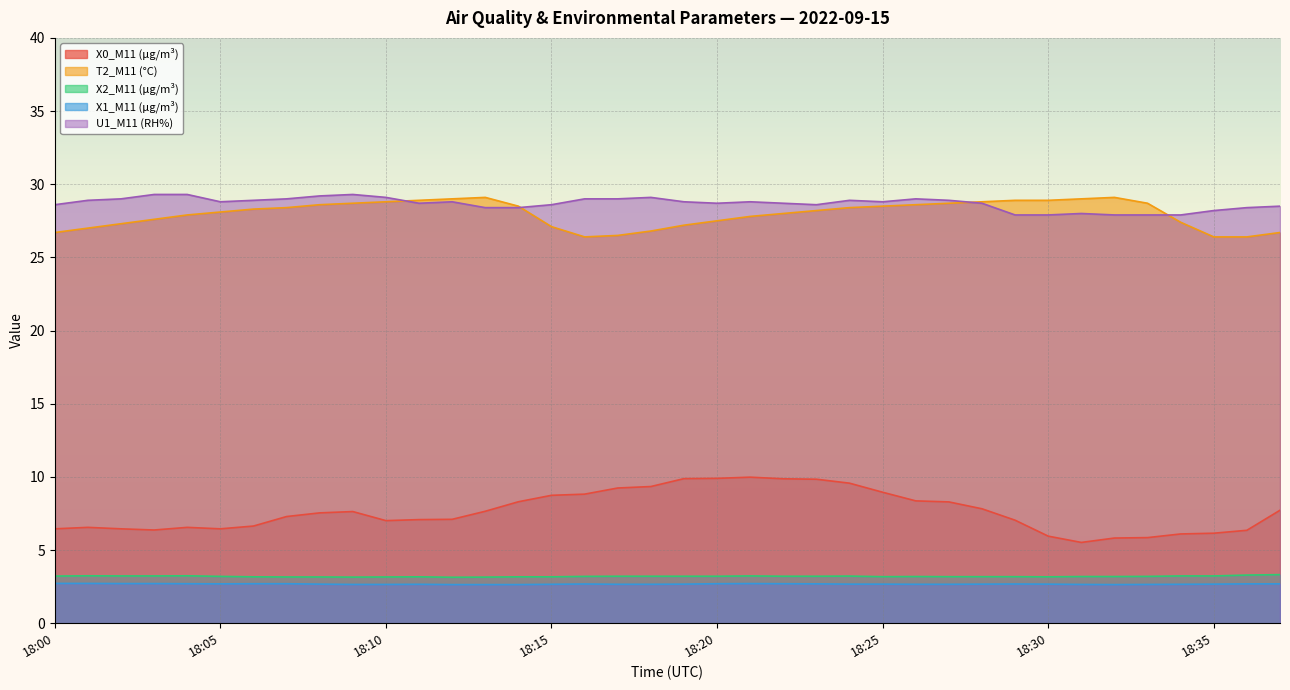

How many values in the X0_M11 (μg/m³) series exceed 7?

24